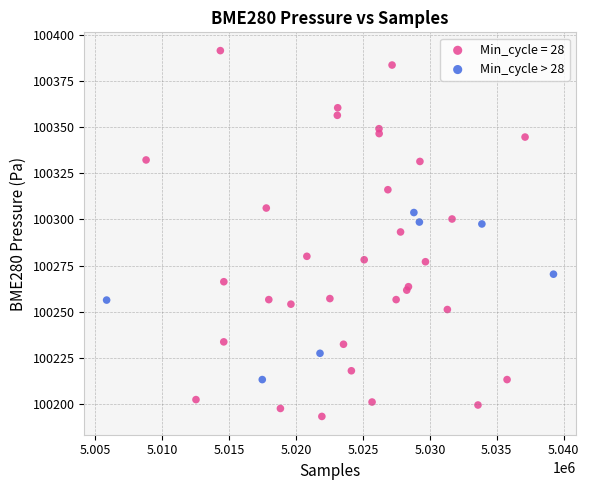

Which series contains the highest Y value?

Min_cycle = 28